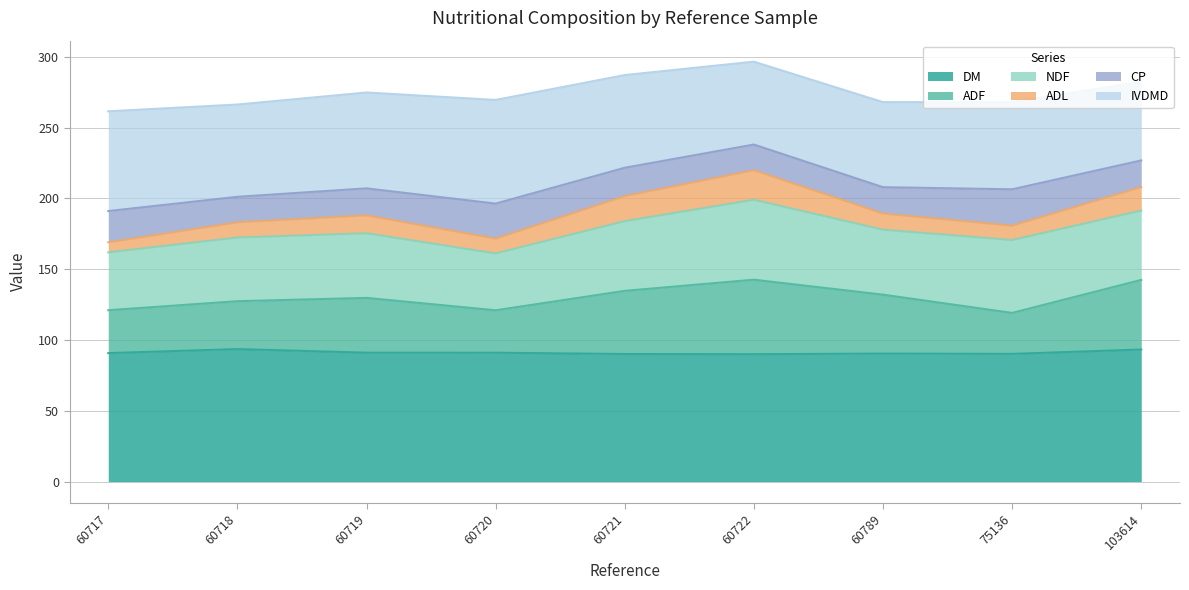

What is the highest value of the DM series?

93.6